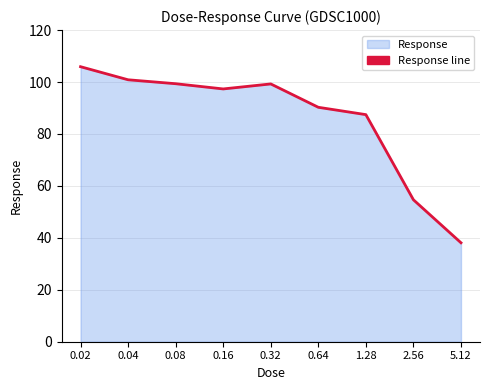

List the labels in order of value, largest first.

0.02, 0.04, 0.08, 0.32, 0.16, 0.64, 1.28, 2.56, 5.12